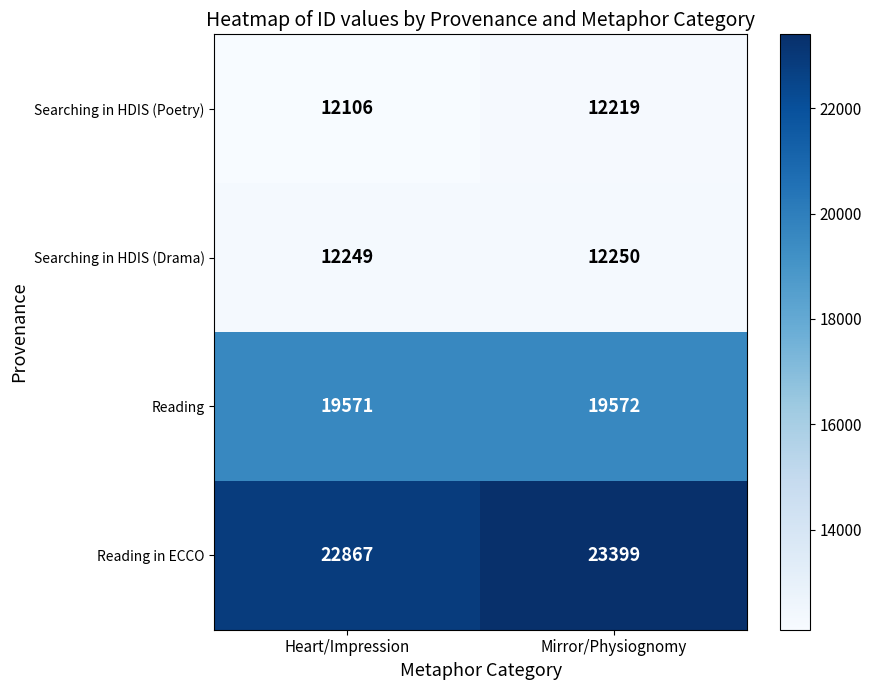

Which category has the highest value across all series?

Mirror/Physiognomy